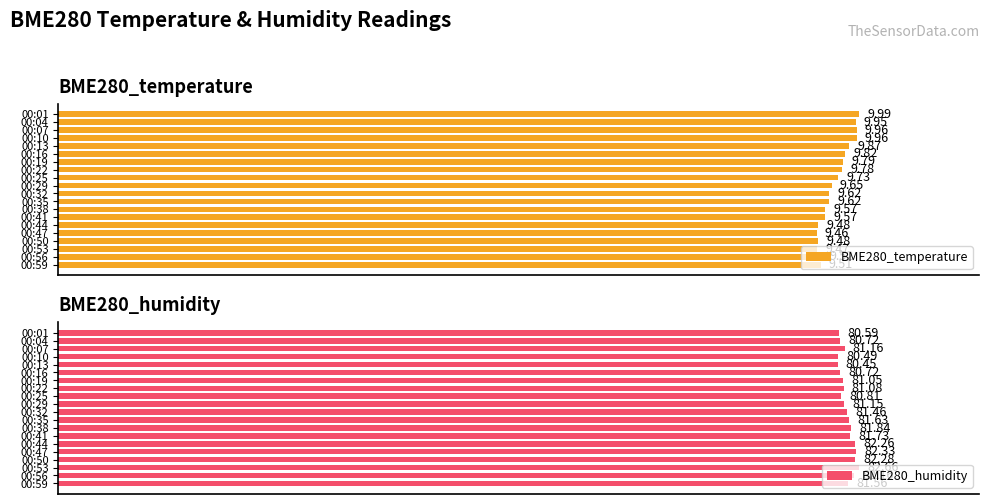

List the series in order of their overall mean, lowest first.

BME280_temperature, BME280_humidity